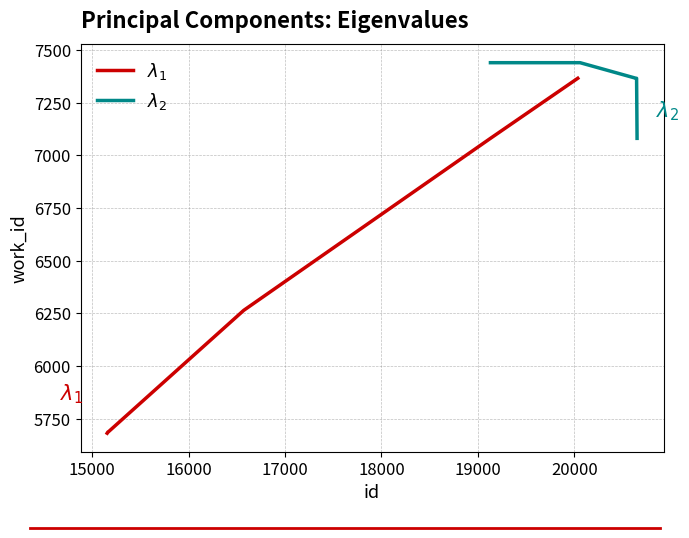

What is the difference between the $\lambda_1$ values at 18000 and 15000?

1393